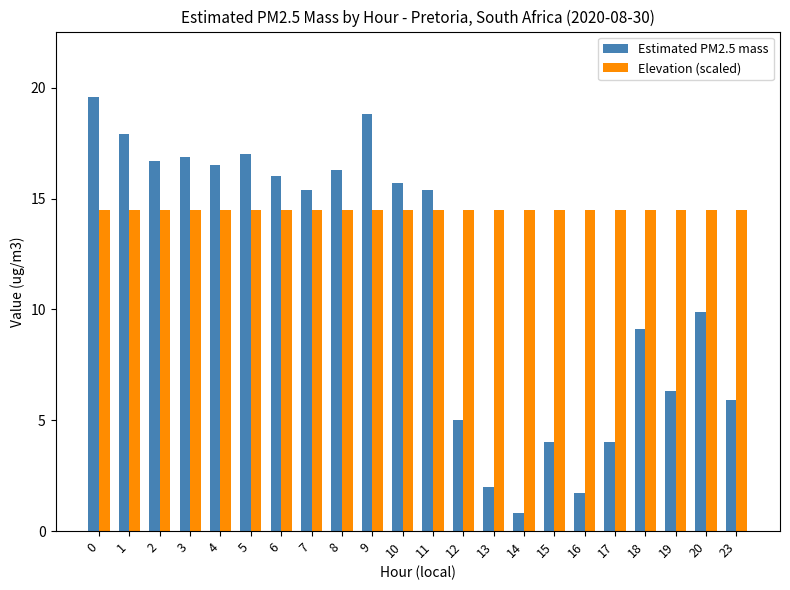

What is the difference between the maximum and minimum values in the Estimated PM2.5 mass series?

18.8